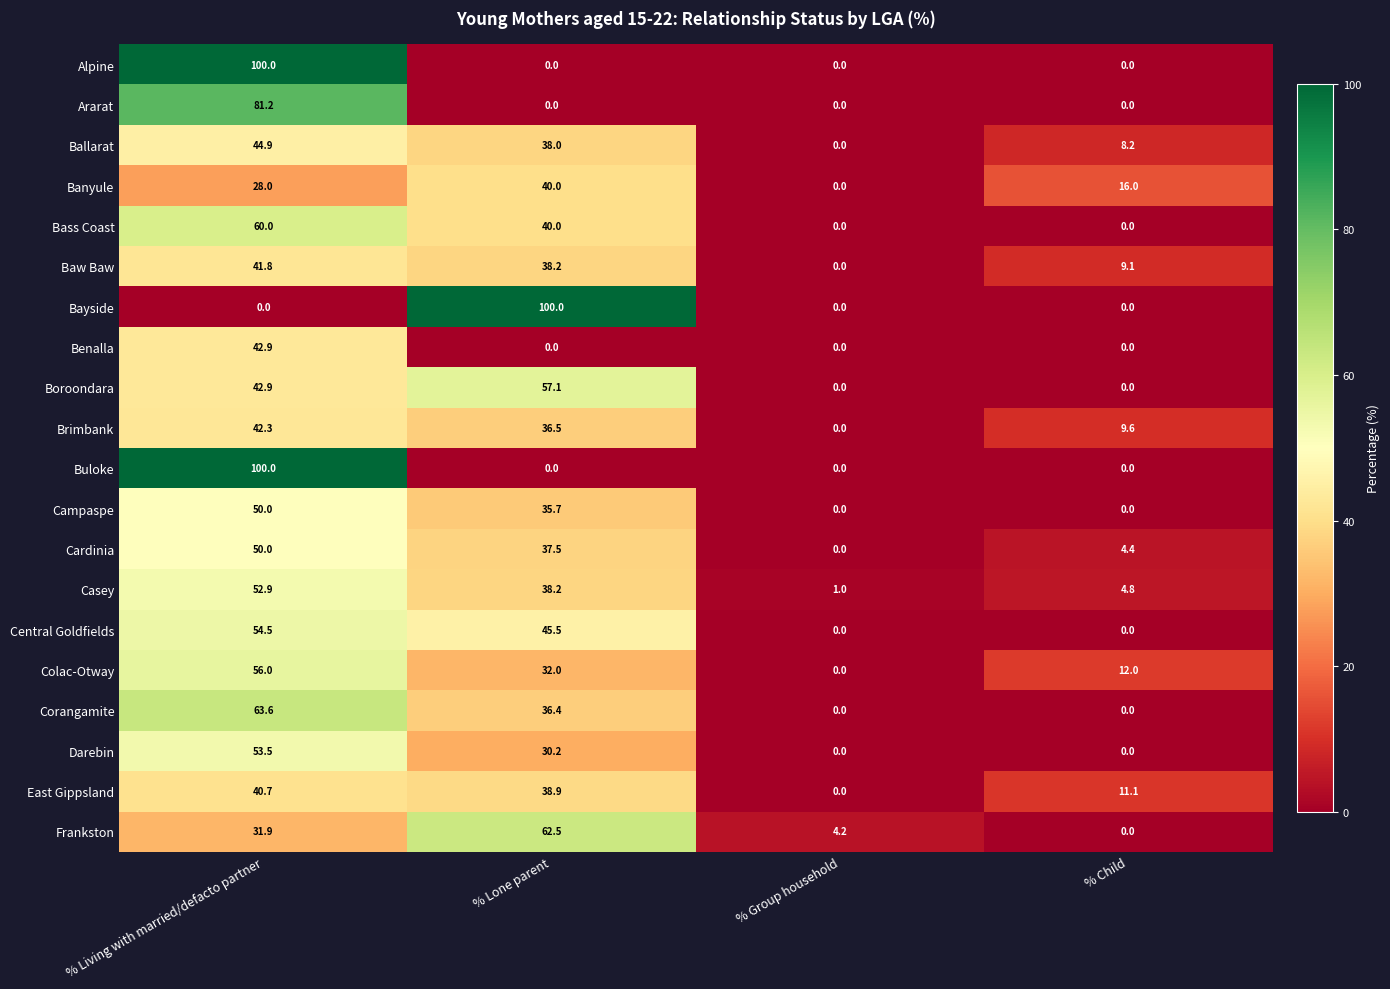

The value of Ballarat at % Child is 12.8. True or false?

False